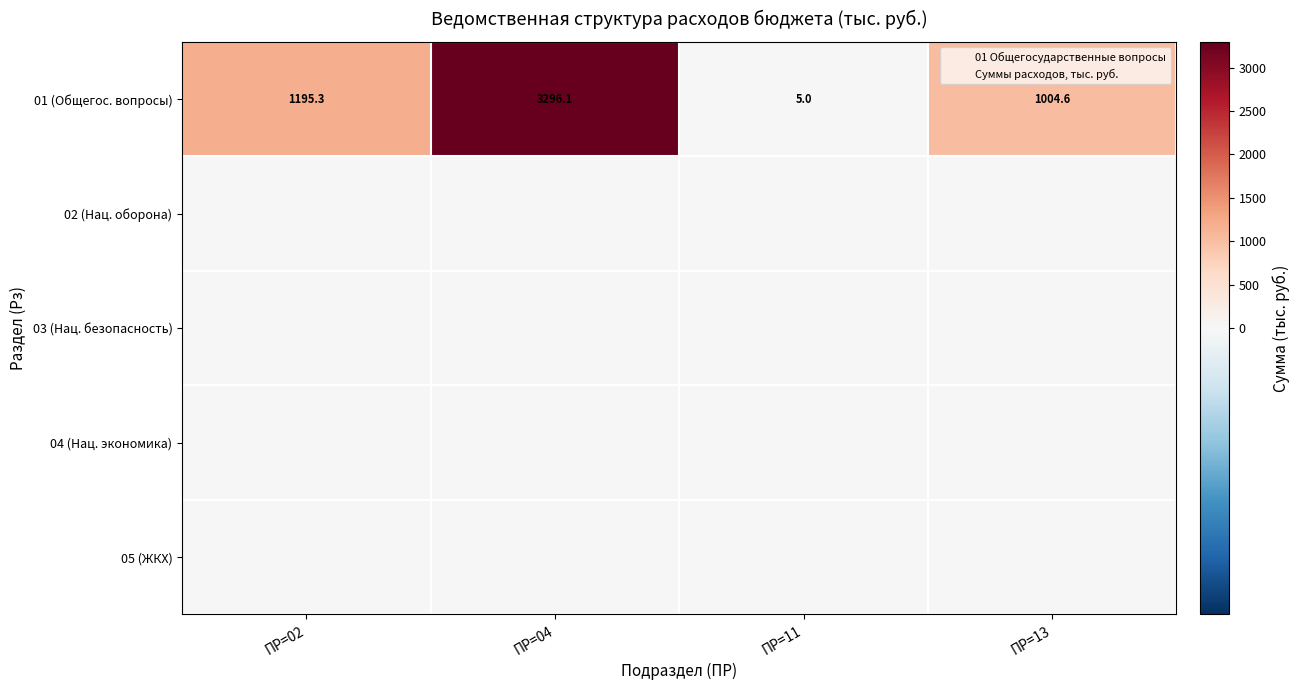

Is the value of 04 (Нац. экономика) at ПР=02 greater than the value of 03 (Нац. безопасность) at ПР=11?

No